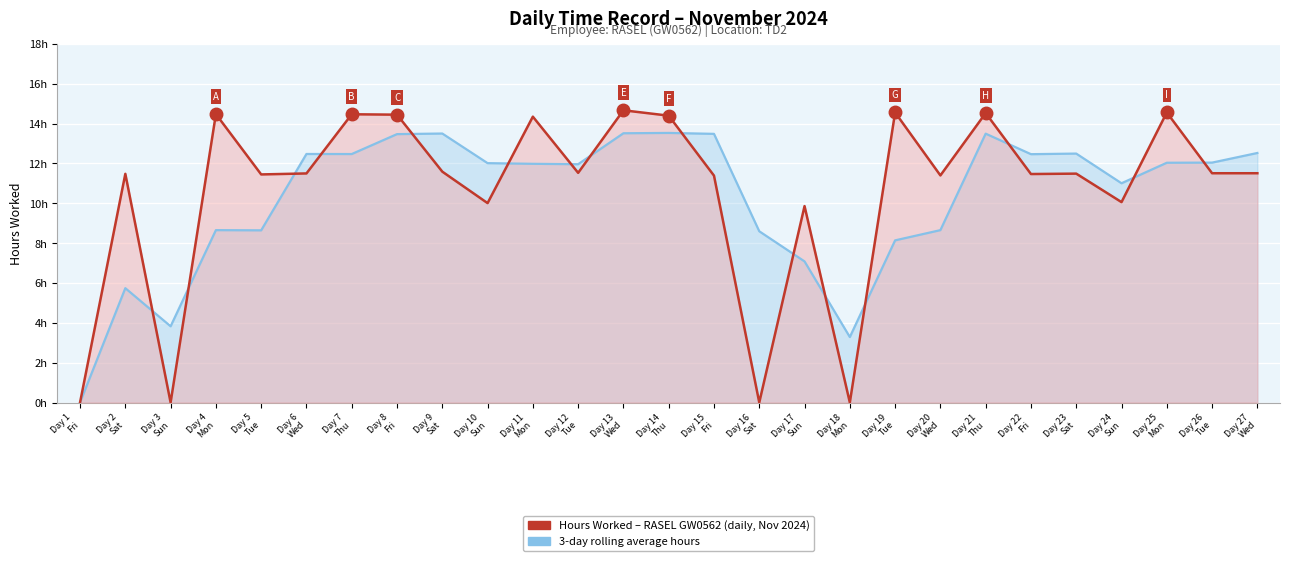

What is the difference between the highest and lowest values at Day 17
Sun?

2.8